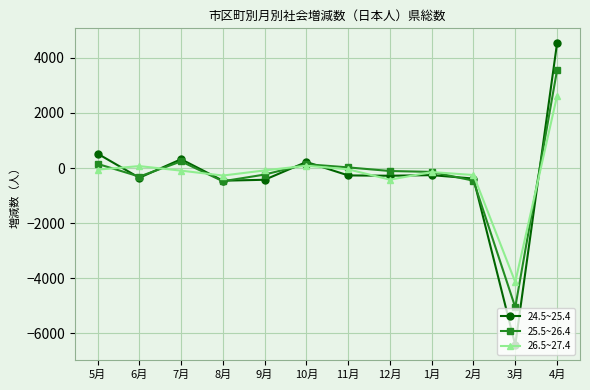

True or false: 26.5~27.4 has more than 1 interior local peaks.

True